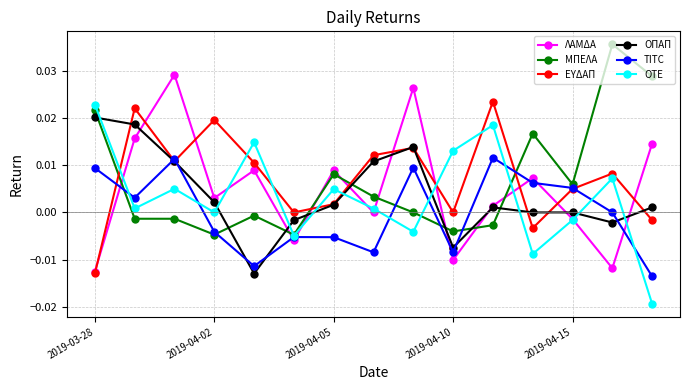

True or false: TITC has more than 2 points higher than both neighbors.

True